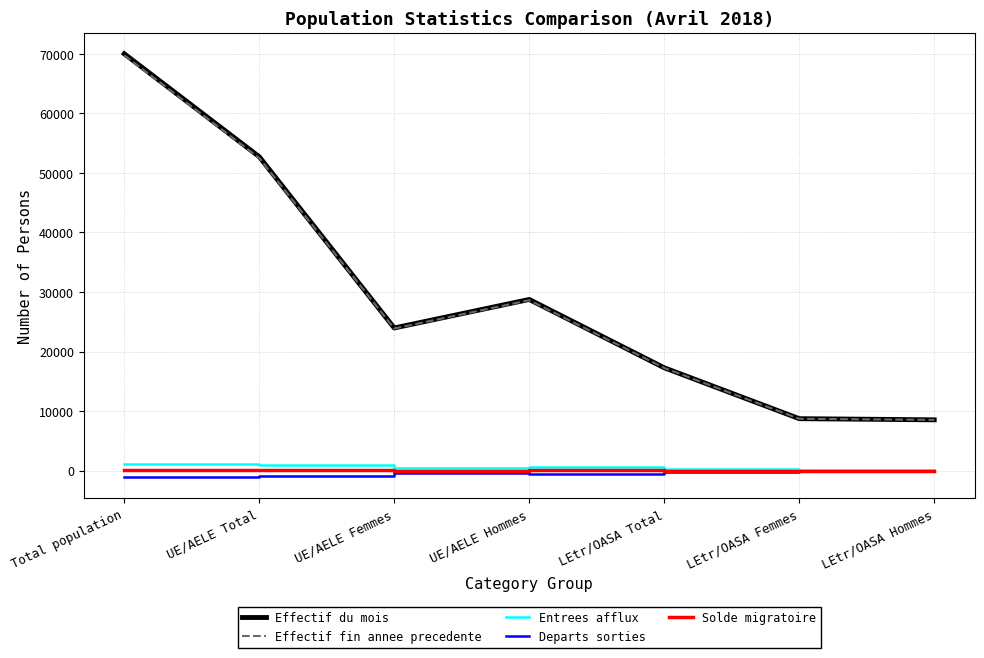

What is the greatest value displayed?

70006